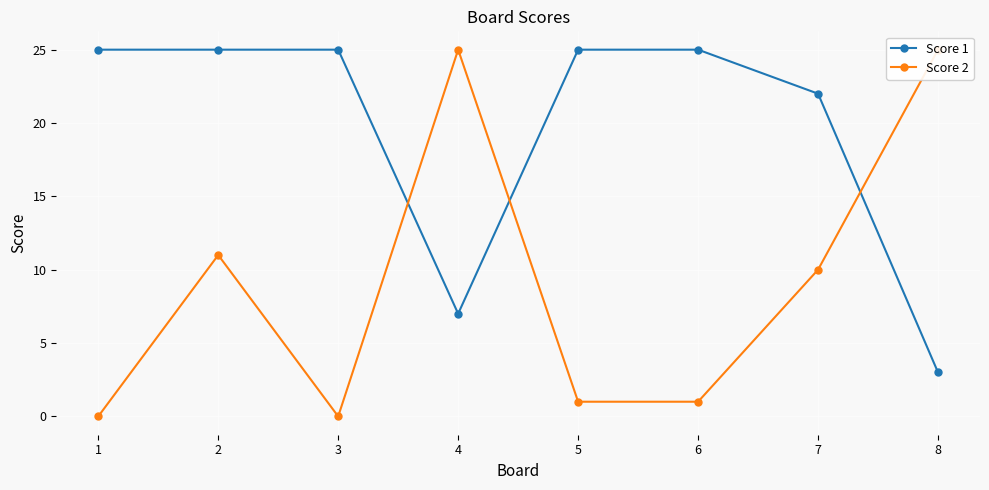

How many lines are shown in the chart?

2